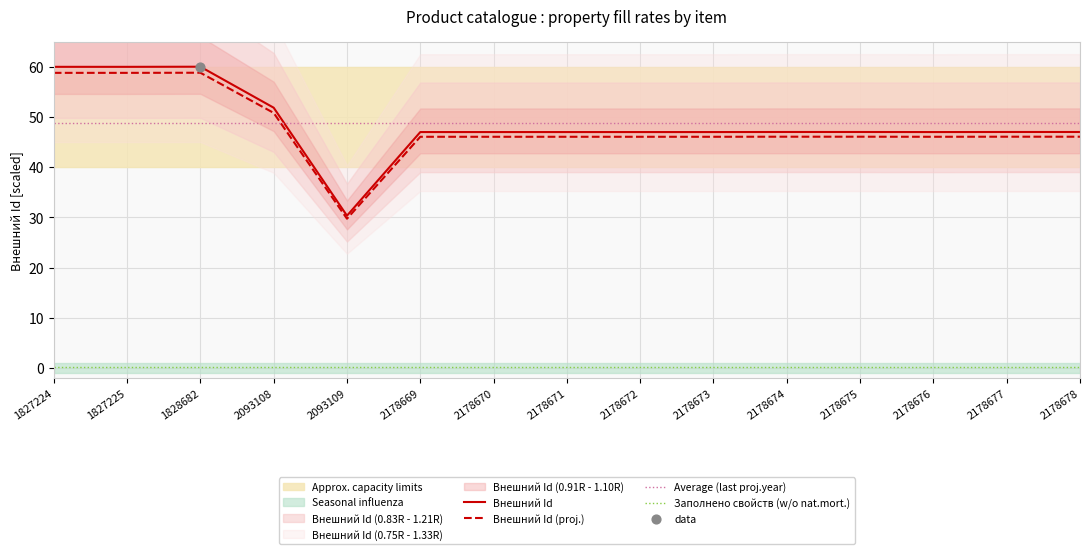

What are all the series names shown in the legend?

Внешний Id, Внешний Id (proj.), Average (last proj.year), Заполнено свойств (w/o nat.mort.)